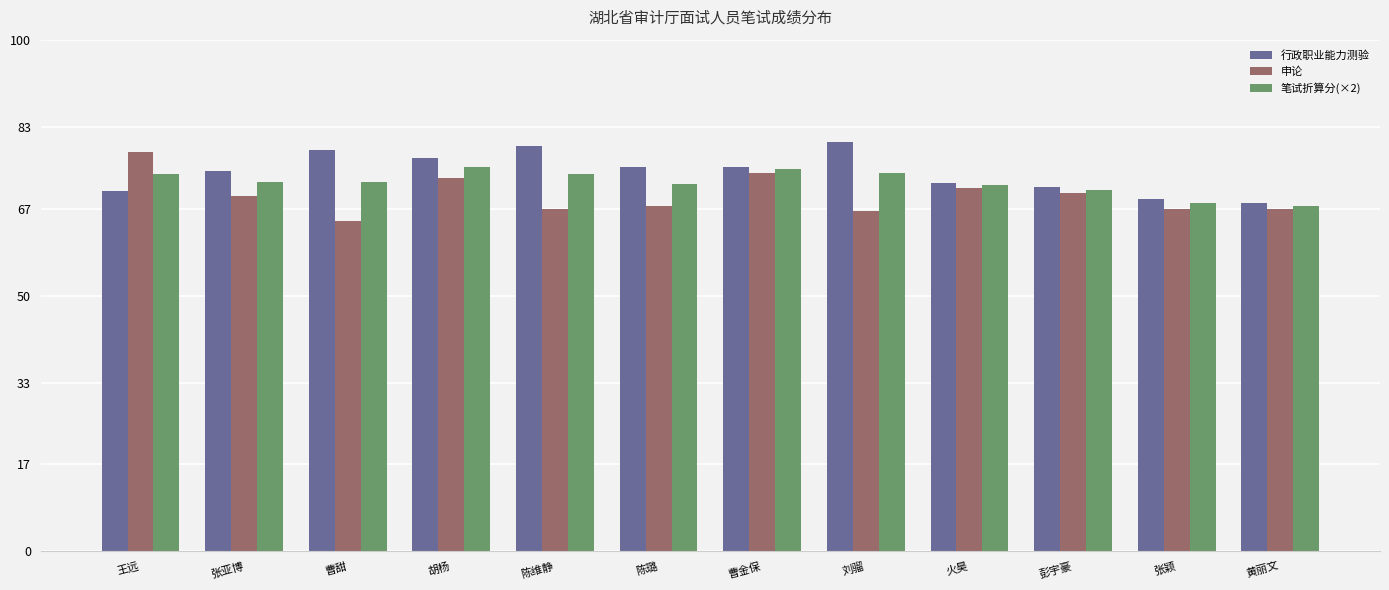

What is the approximate value of 申论 at 张颖?

67.0